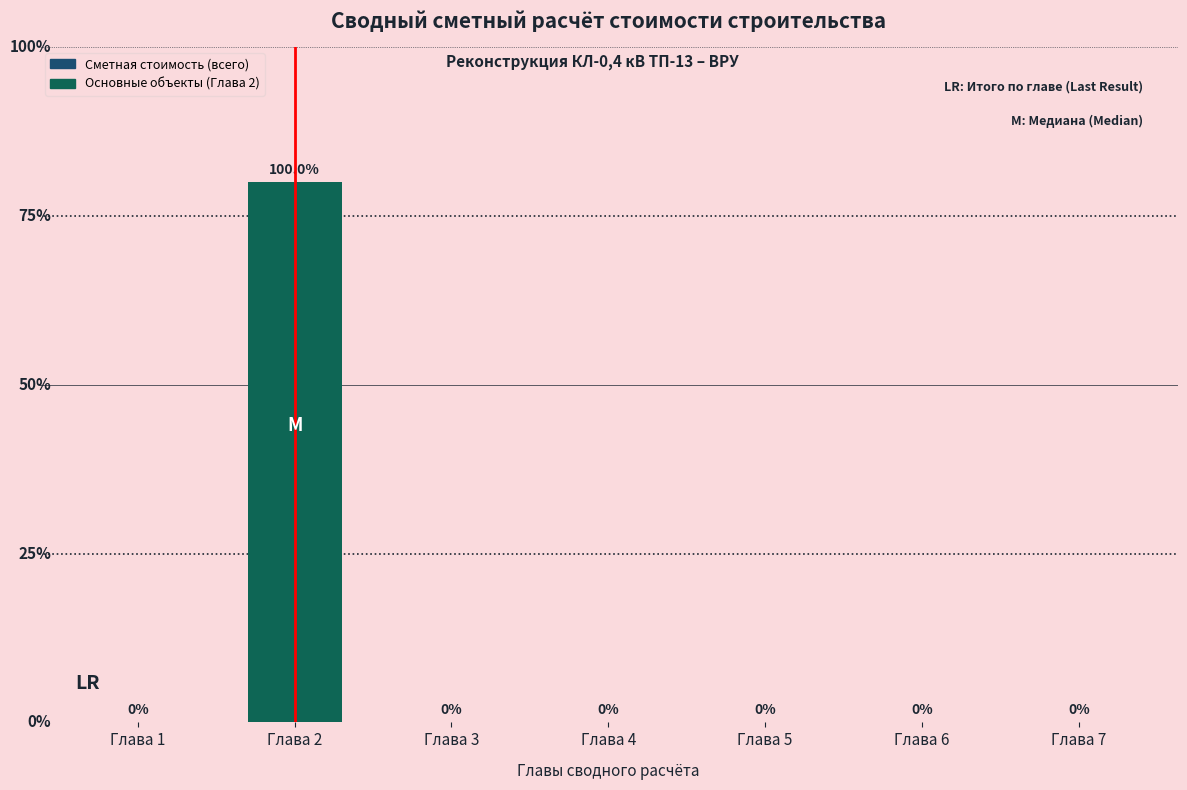

Which label corresponds to the largest value in the chart?

Глава 2